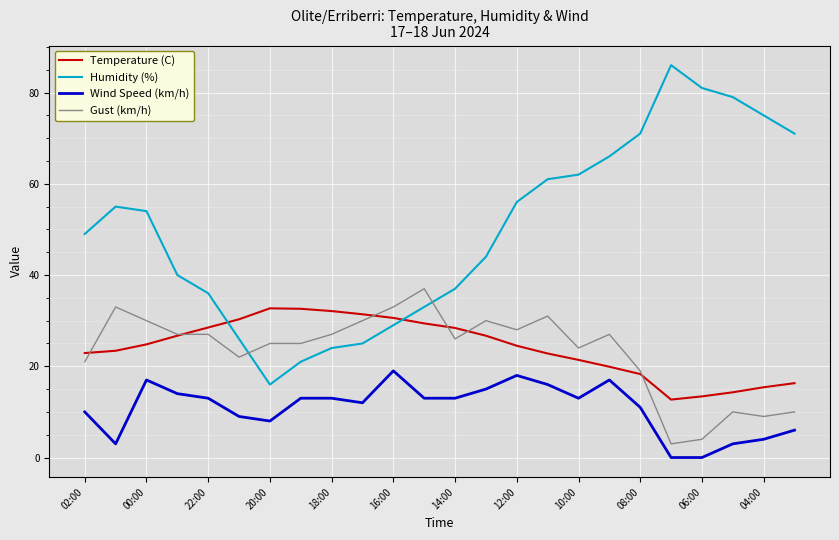

Which series has the largest total across all categories?

Humidity (%)